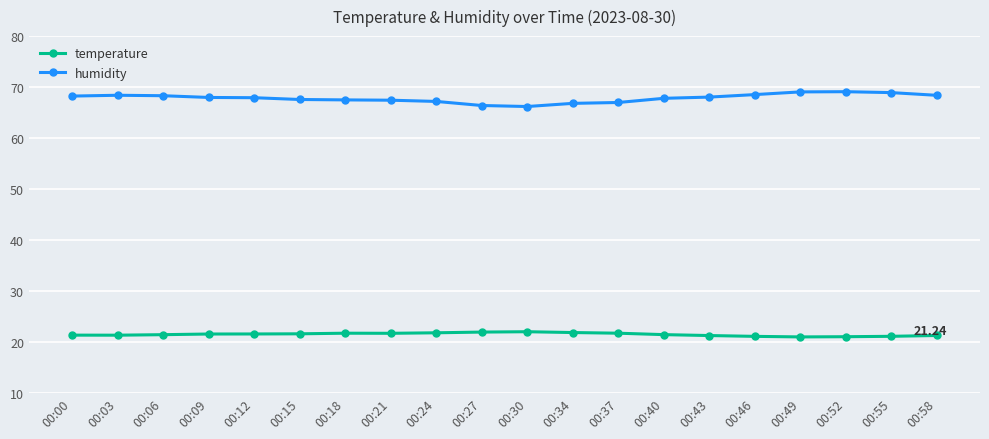

True or false: temperature and humidity intersect in this chart.

False